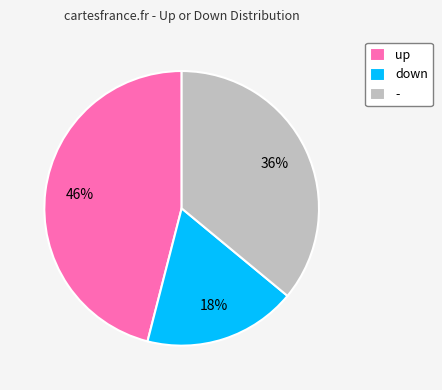

Which category has the smallest portion of the pie?

down